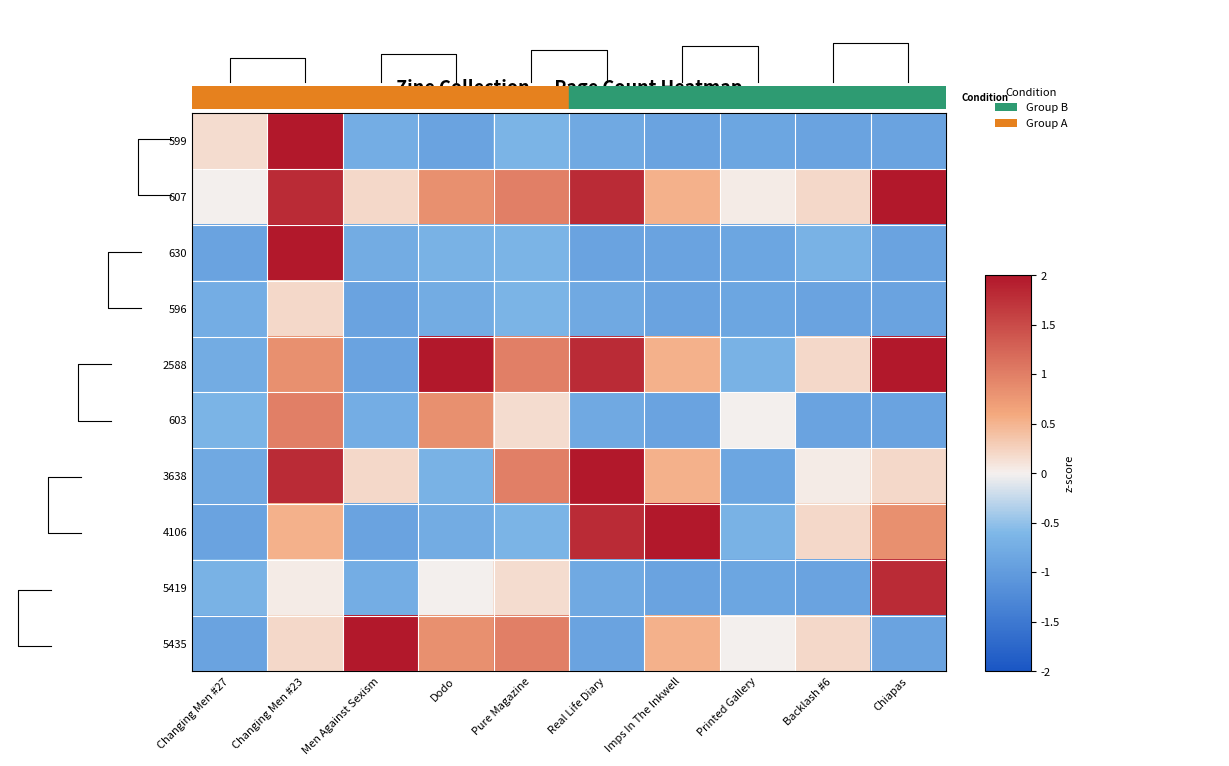

What is the difference between the highest and lowest values at Pure Magazine?

1.6